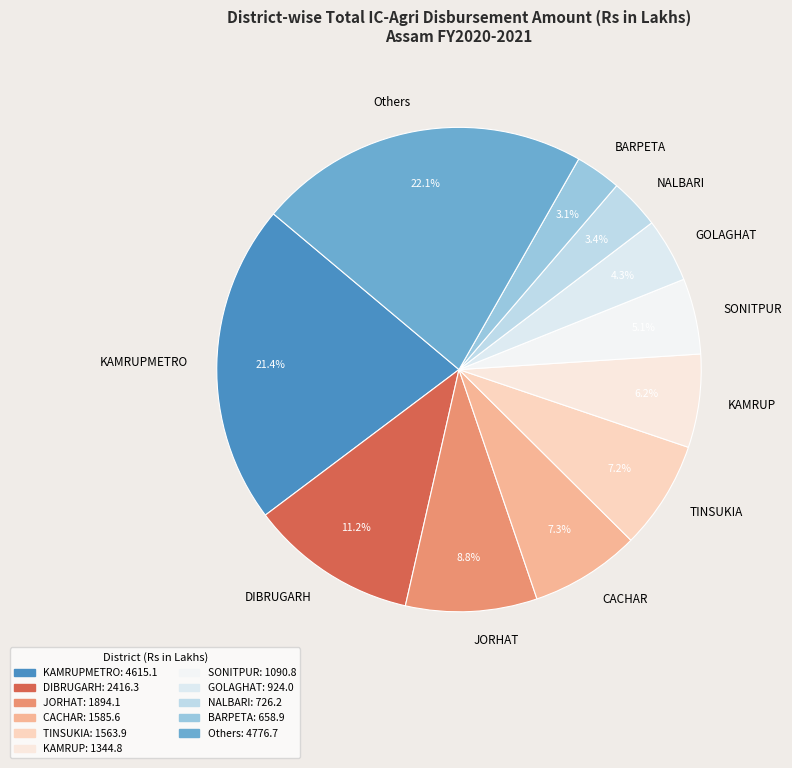

What portion of the pie excludes KAMRUPMETRO?

78.6%